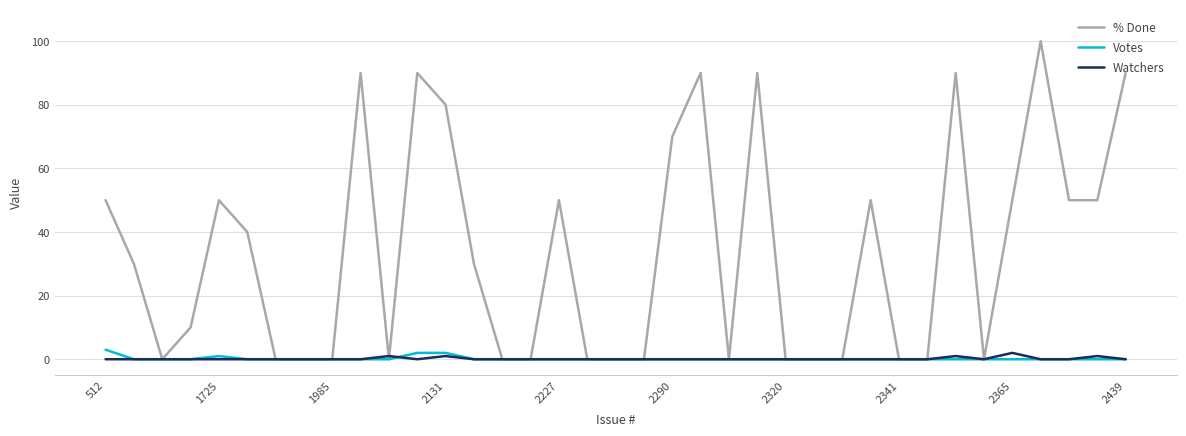

Which series has the widest spread of values?

% Done